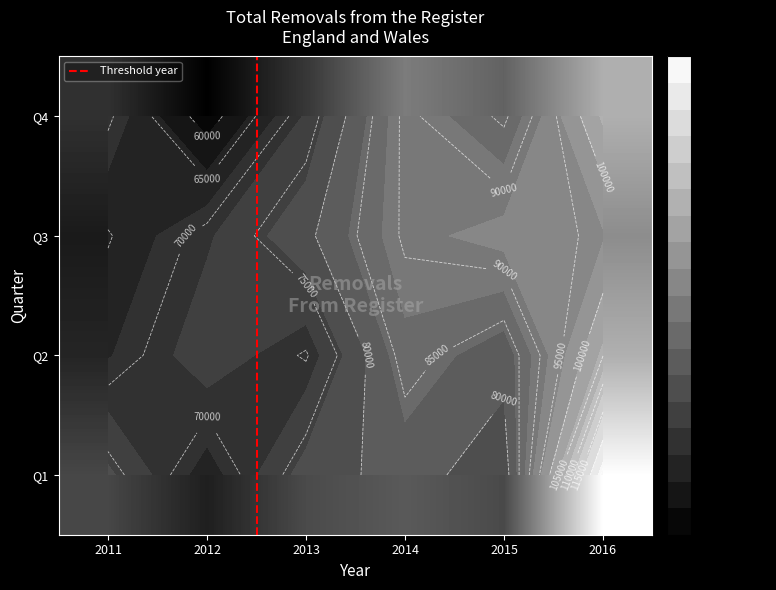

What is the average value of the Q4 series?

80142